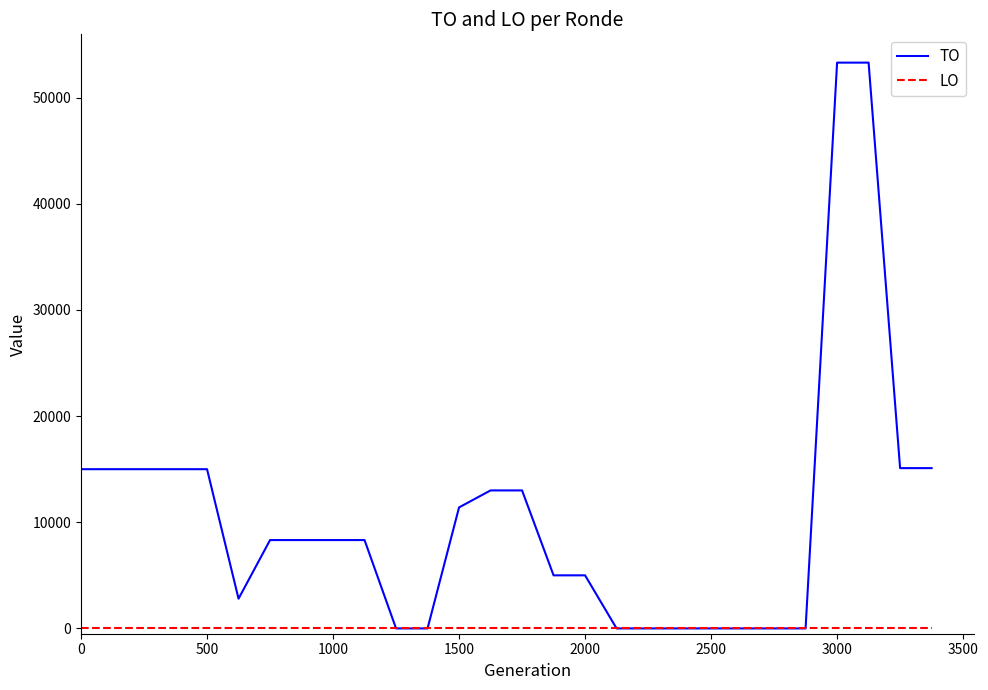

What is the maximum value shown in the chart?

53300